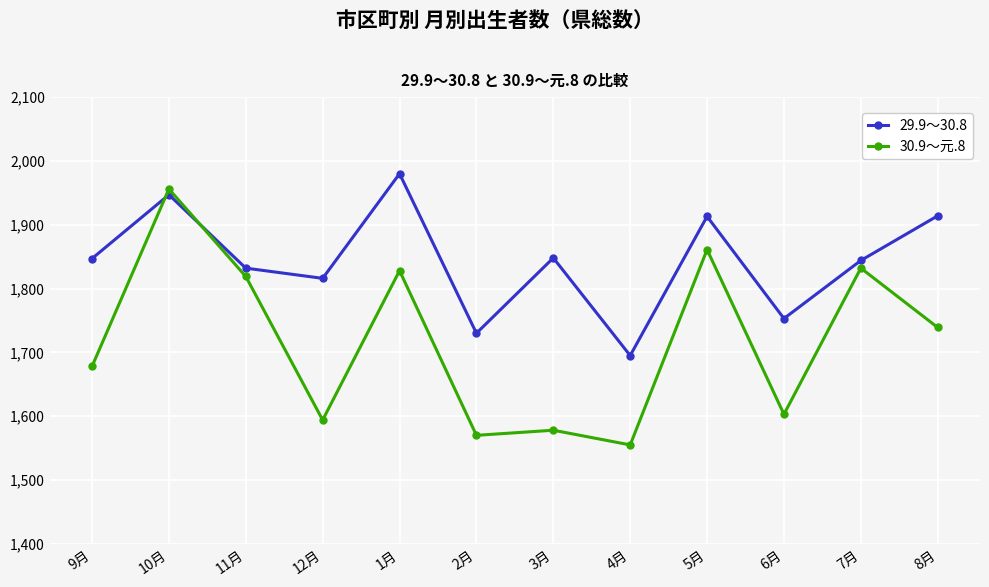

Where is the first local minimum for 30.9～元.8?

12月